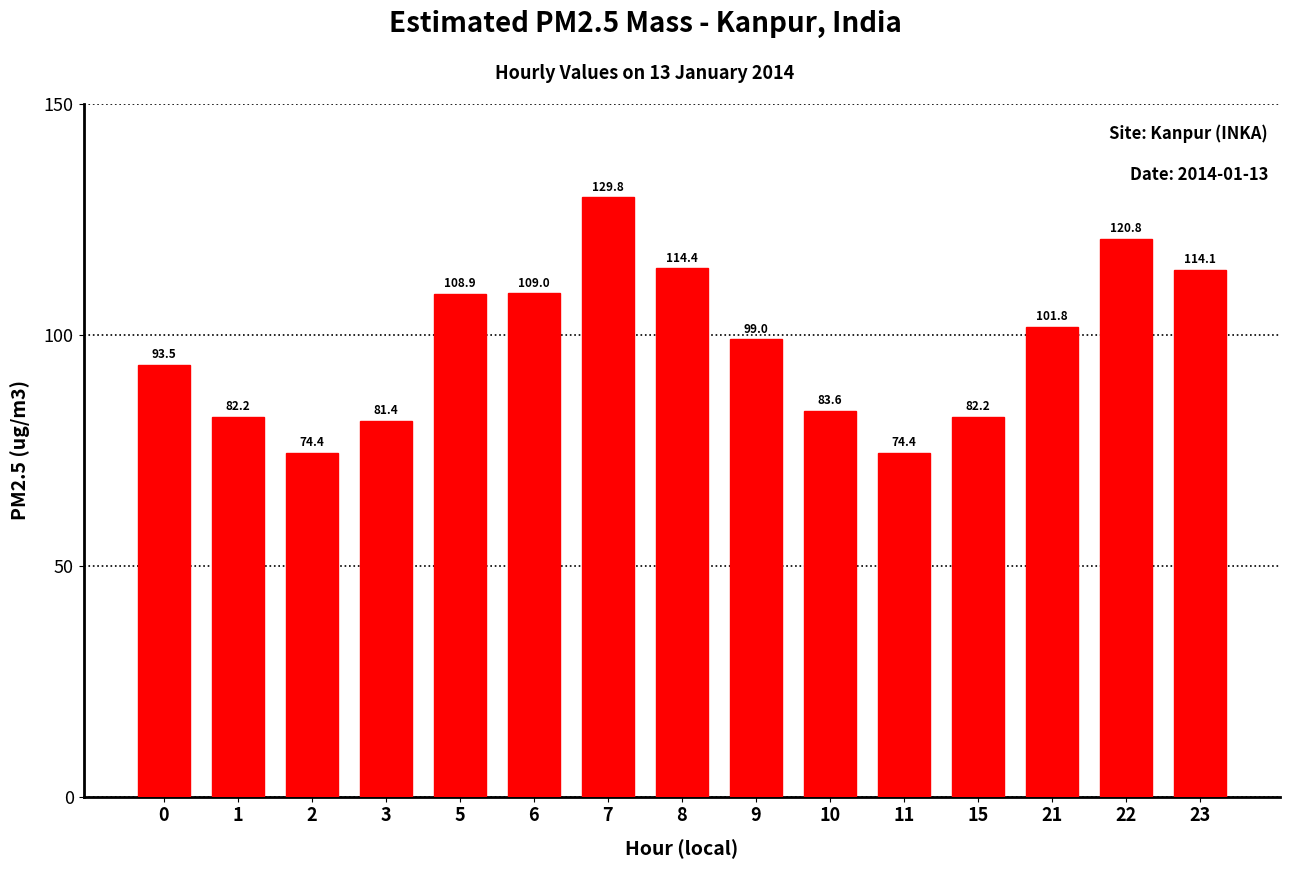

How many data points does each series have?

15